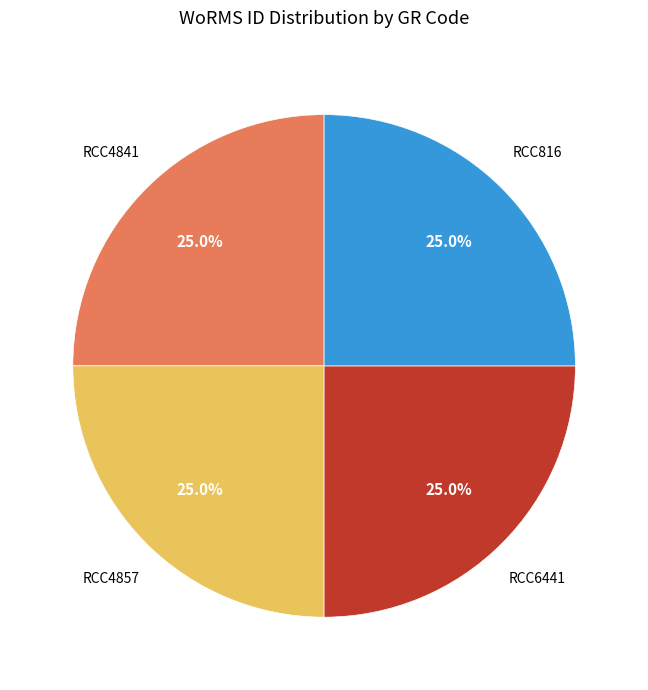

To the nearest percent, what portion does RCC6441 represent?

25%